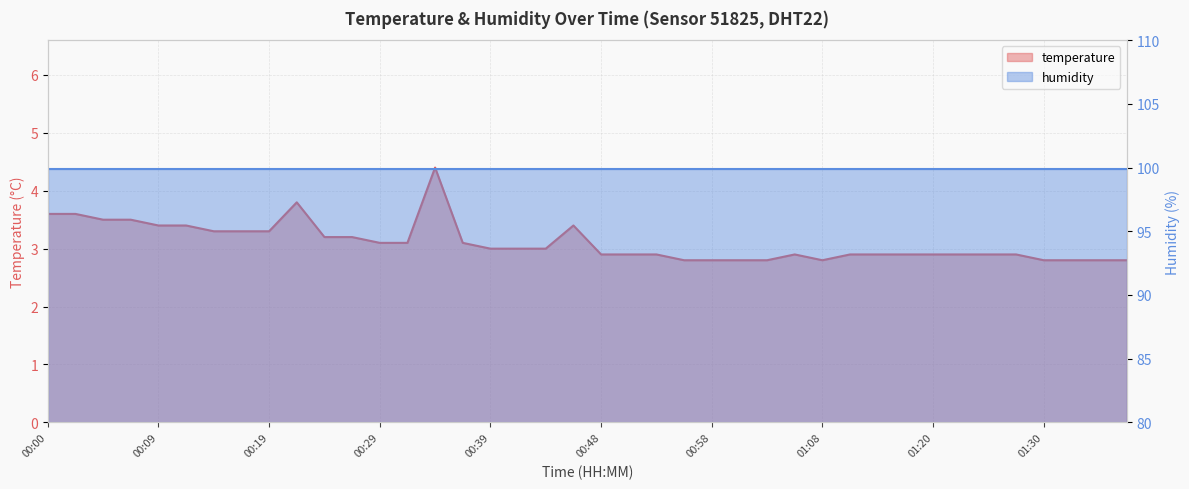

What is the difference between the maximum and minimum values?

1.6